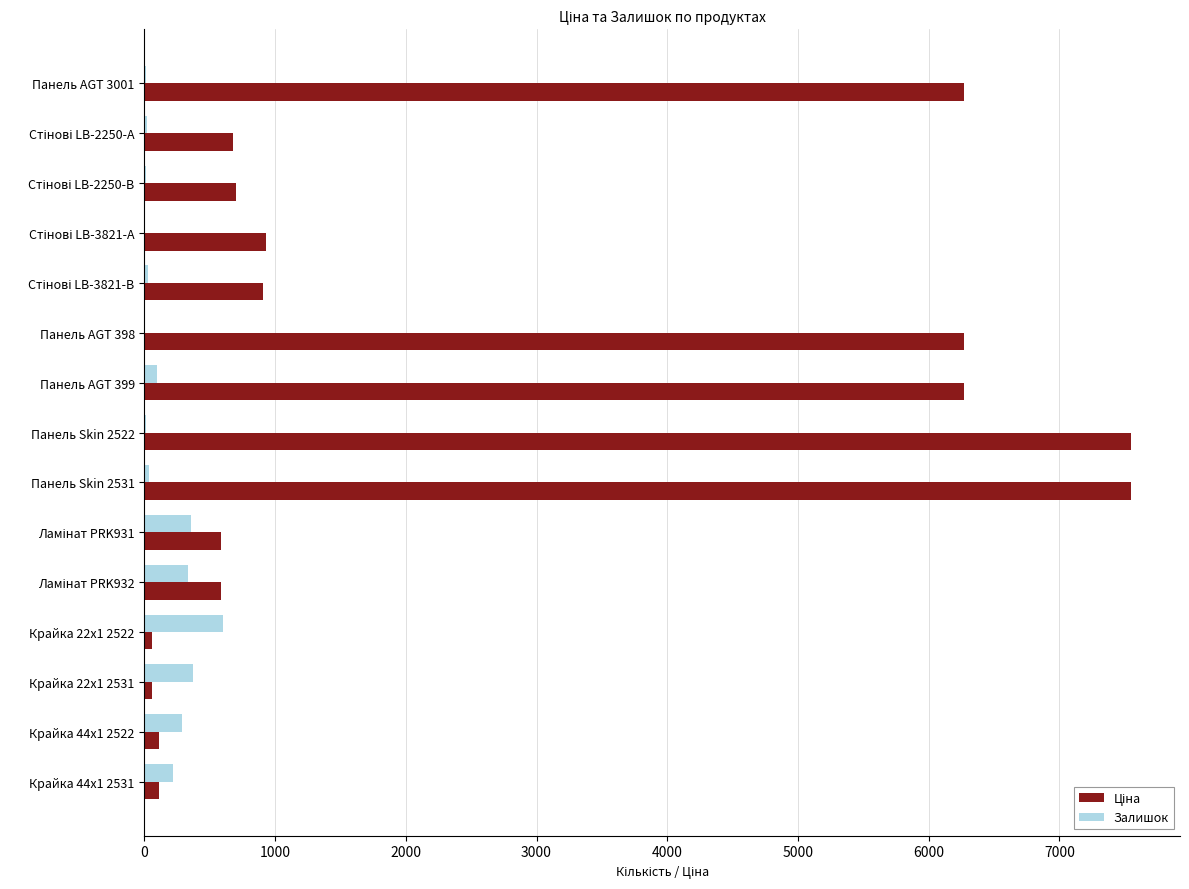

What is the maximum value shown in the chart?

7545.9